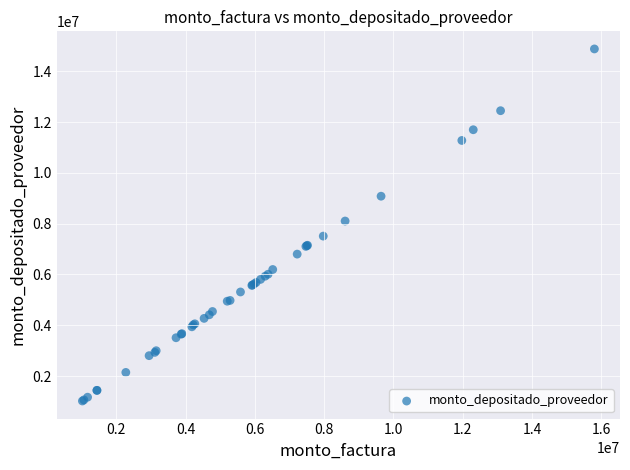

What Y value in the scatter plot is closest to 7951255?

8106226